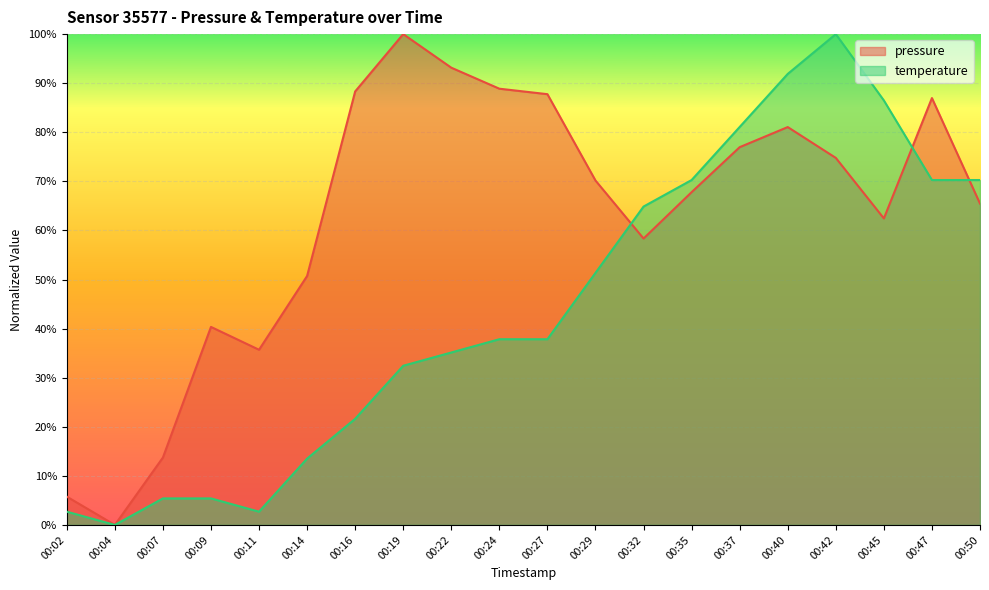

What is the total value across all series at 00:07?

19.1